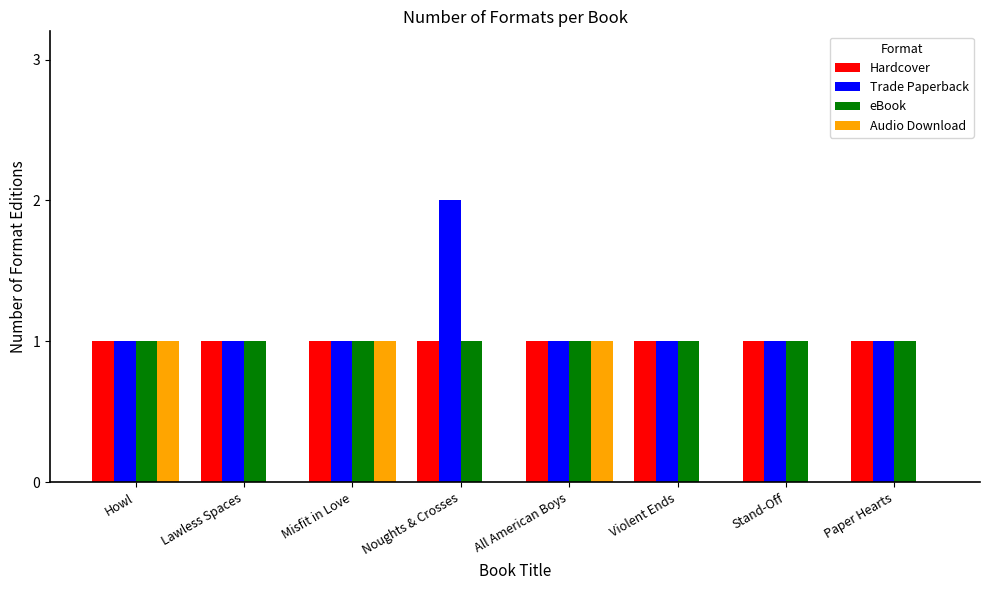

How many categories are shown in the chart?

8